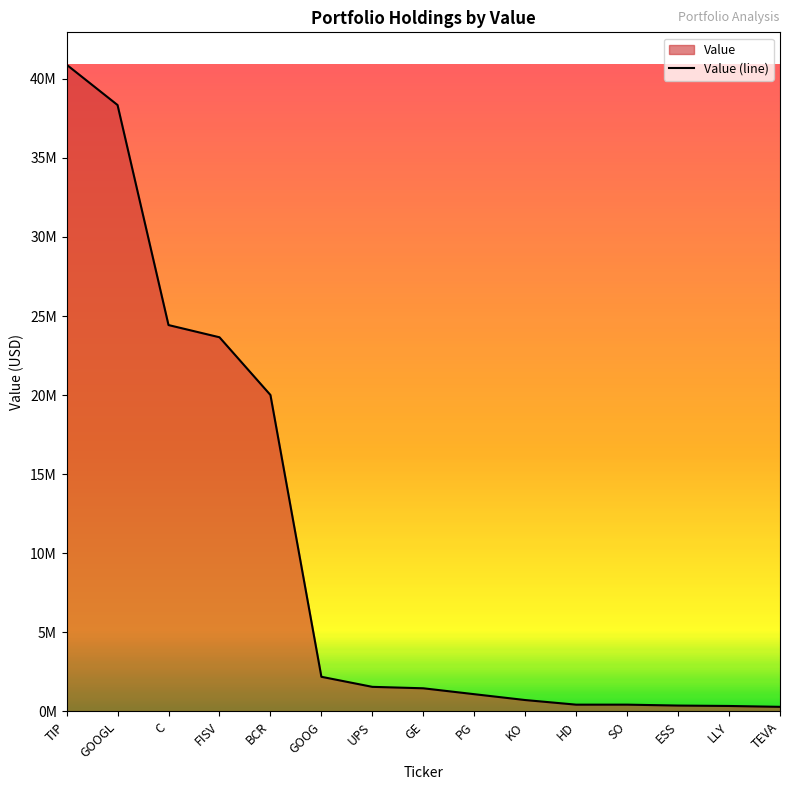

What is the value of the 10th point from the left?

723000